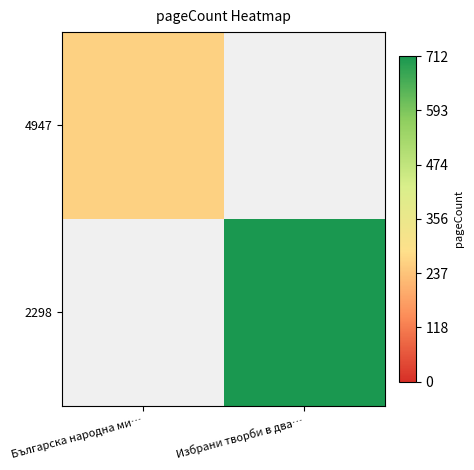

Reading left to right, list all the values displayed in this chart.

4947: Българска народна ми…=260	Избрани творби в два…=0
2298: Българска народна ми…=0	Избрани творби в два…=712